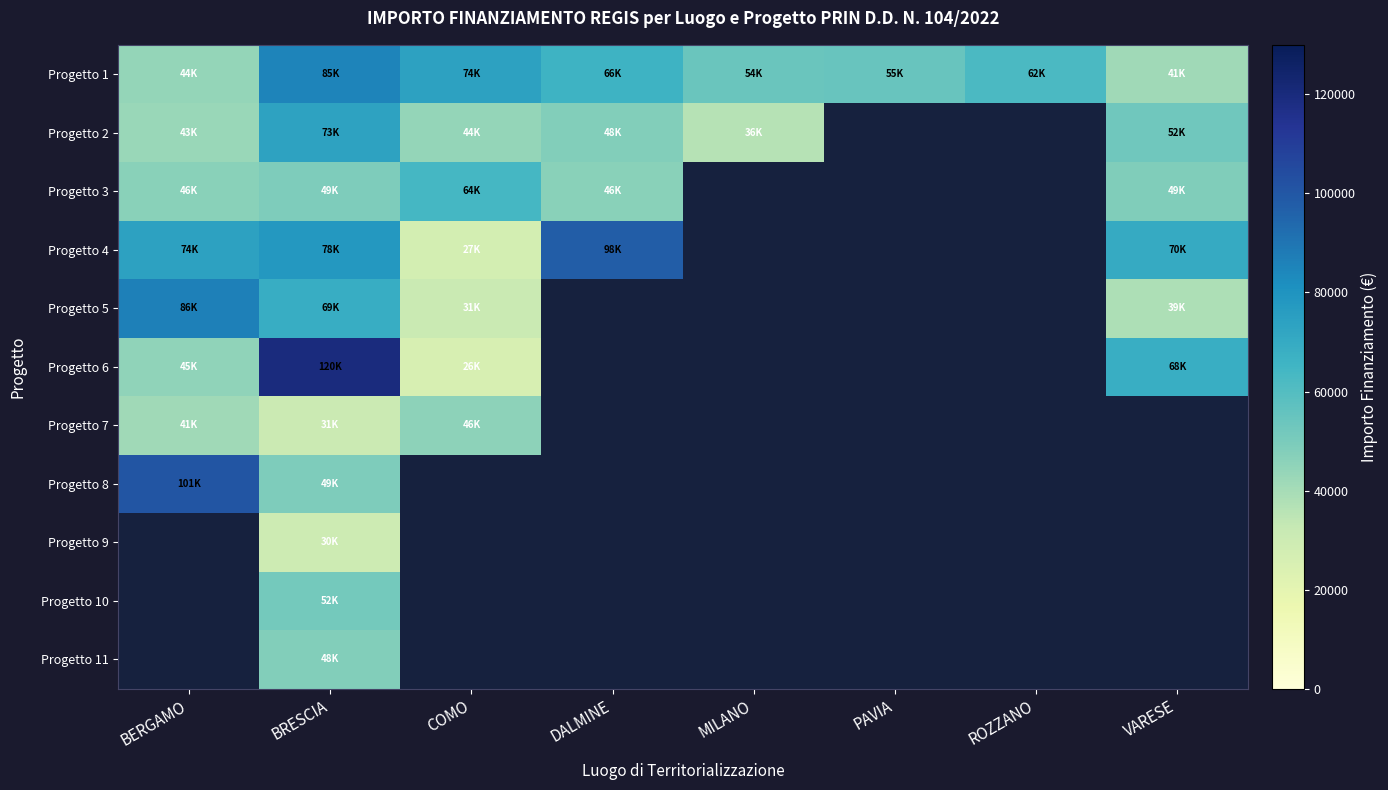

Between DALMINE and MILANO, which is larger?

DALMINE